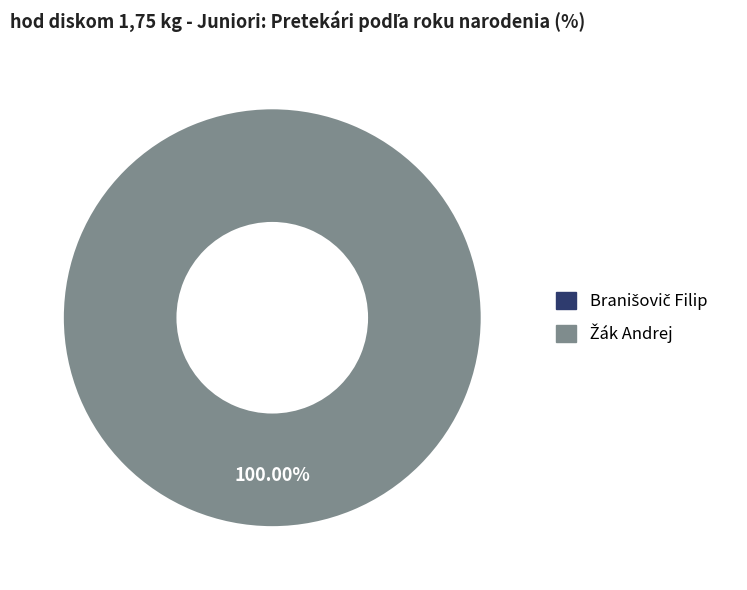

To the nearest percent, what percentage of the pie is Žák Andrej?

100%